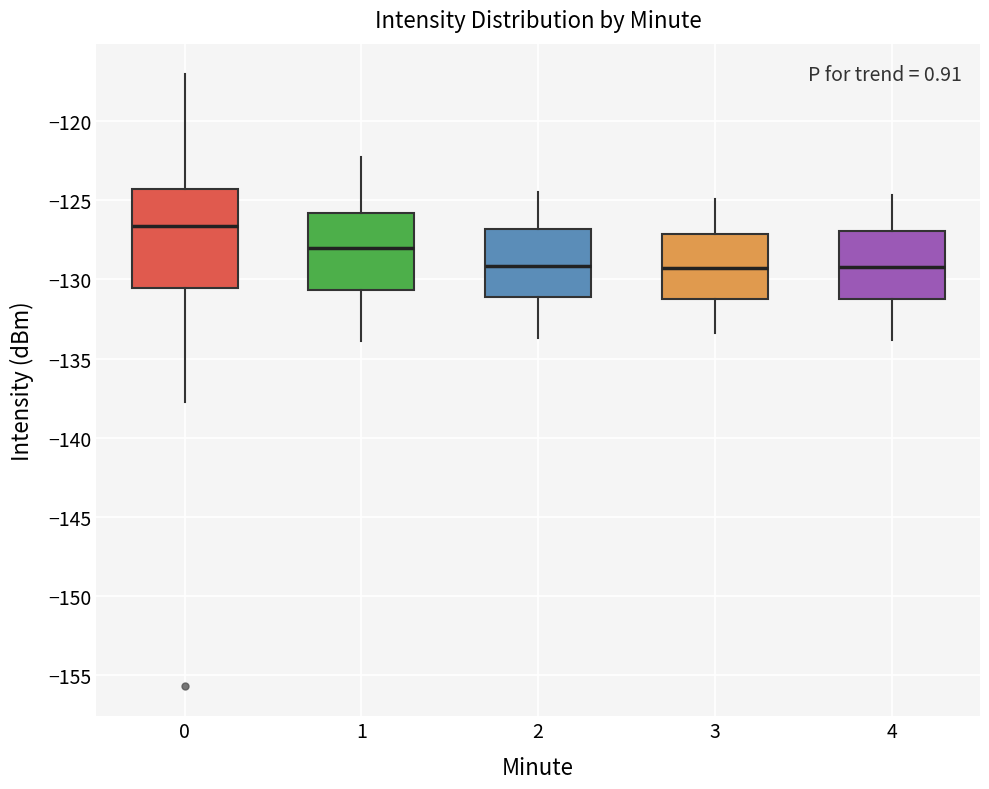

Reading left to right, read every box against the y-axis: the position of its median line, the range the box covers, and the ends of its whiskers. The values are not printed on the chart, so give them approximately, as read against the axis.

0: median -126.5, box -130.5 to -124.5, whiskers -137.5 to -117.0
1: median -128.0, box -130.5 to -126.0, whiskers -134.0 to -122.5
2: median -129.0, box -131.0 to -127.0, whiskers -133.5 to -124.5
3: median -129.5, box -131.0 to -127.0, whiskers -133.5 to -125.0
4: median -129.0, box -131.0 to -127.0, whiskers -134.0 to -124.5